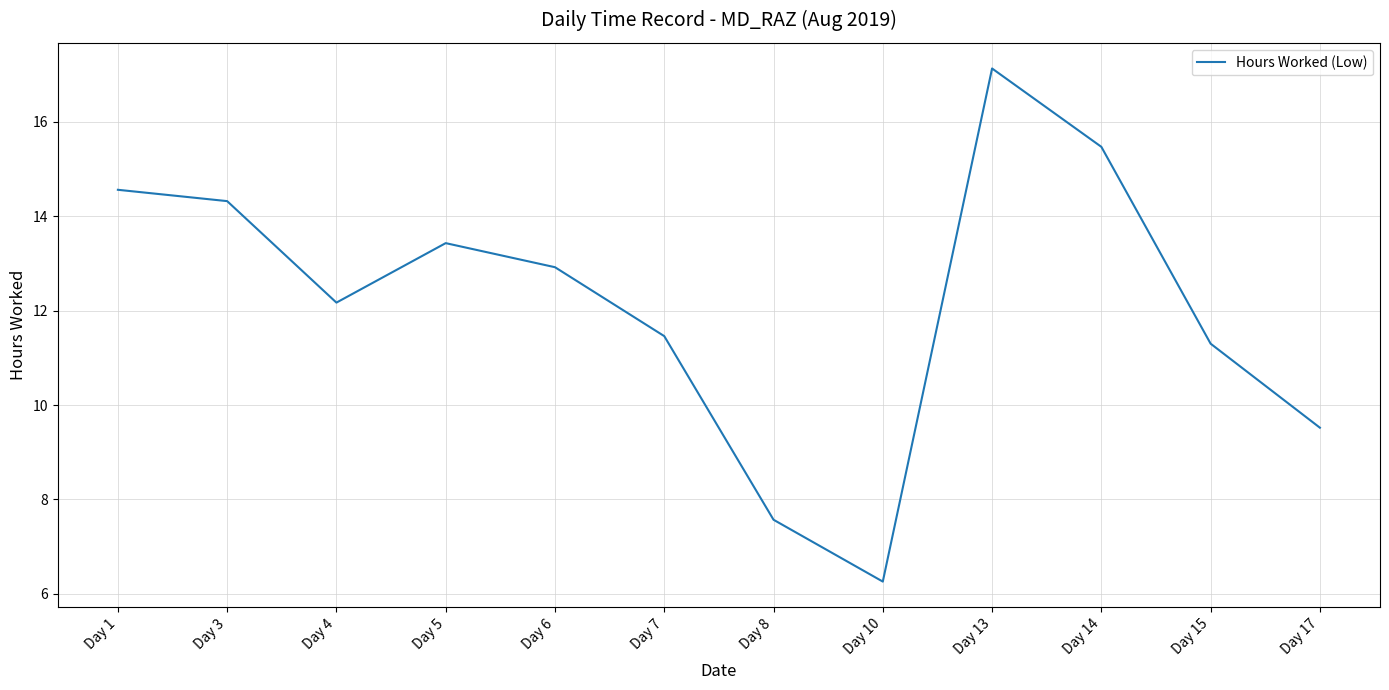

The chart shows a value of 7.8 at Day 15. True or false?

False